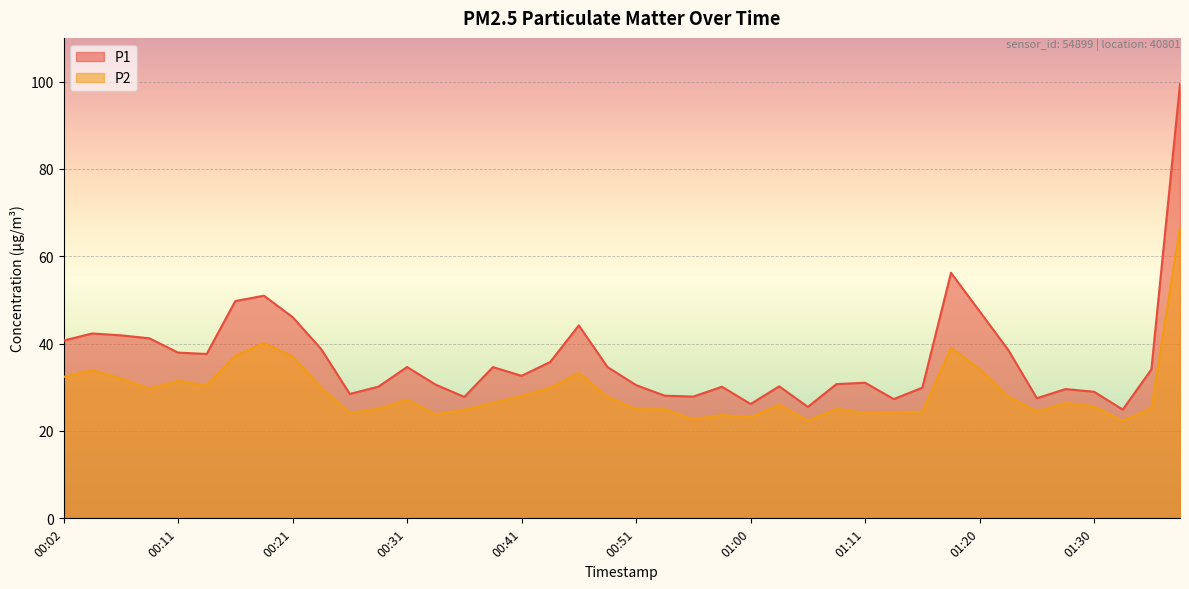

True or false: P2 and P1 intersect in this chart.

False